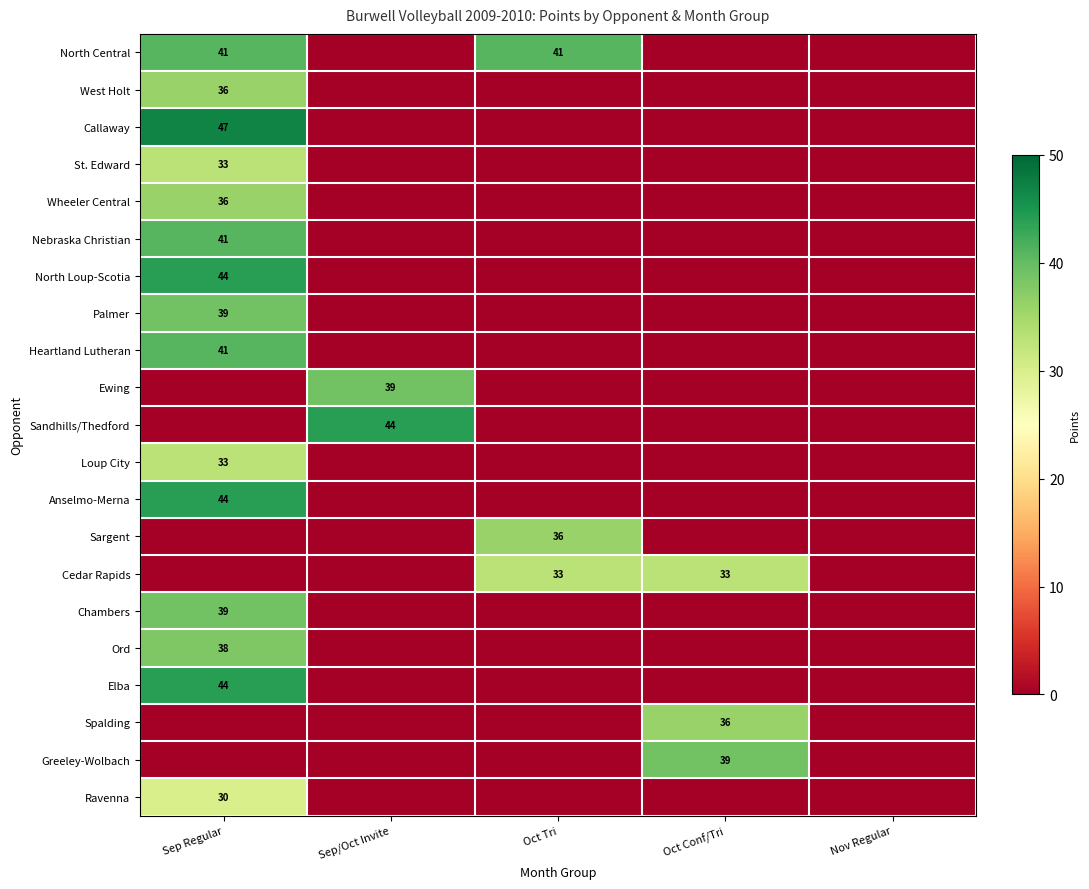

Is it true that North Loup-Scotia equals 44 at Sep Regular?

True